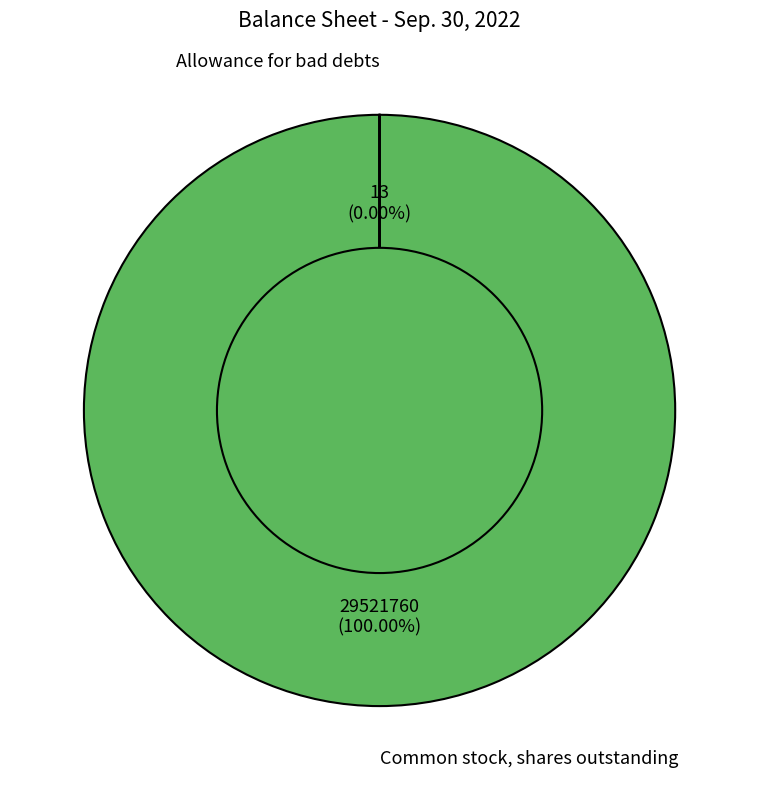

Does any single category account for the majority?

Yes